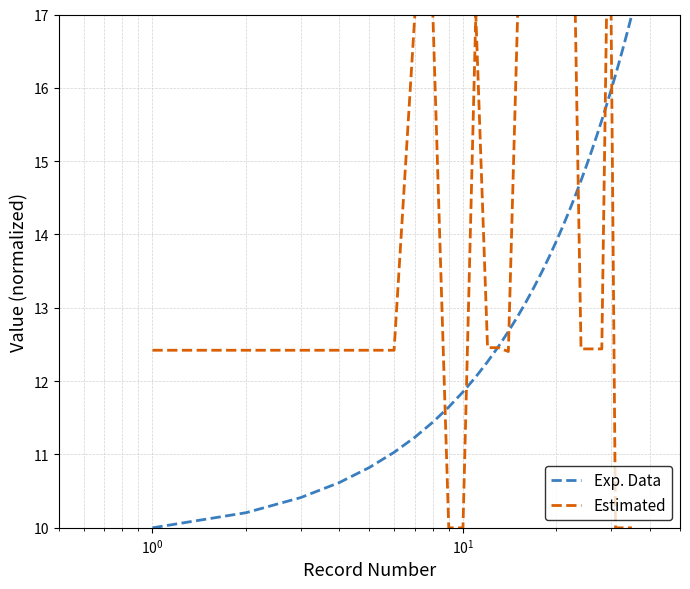

What is the minimum value shown in the chart?

10.0